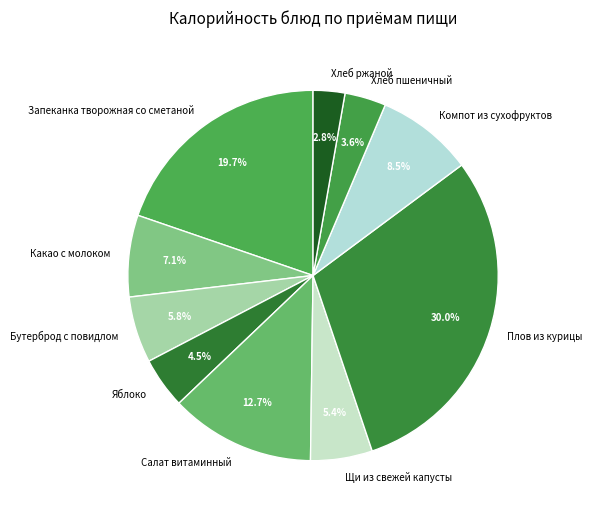

To the nearest percent, what is the difference between the Запеканка творожная со сметаной and Бутерброд с повидлом slice percentages?

14%